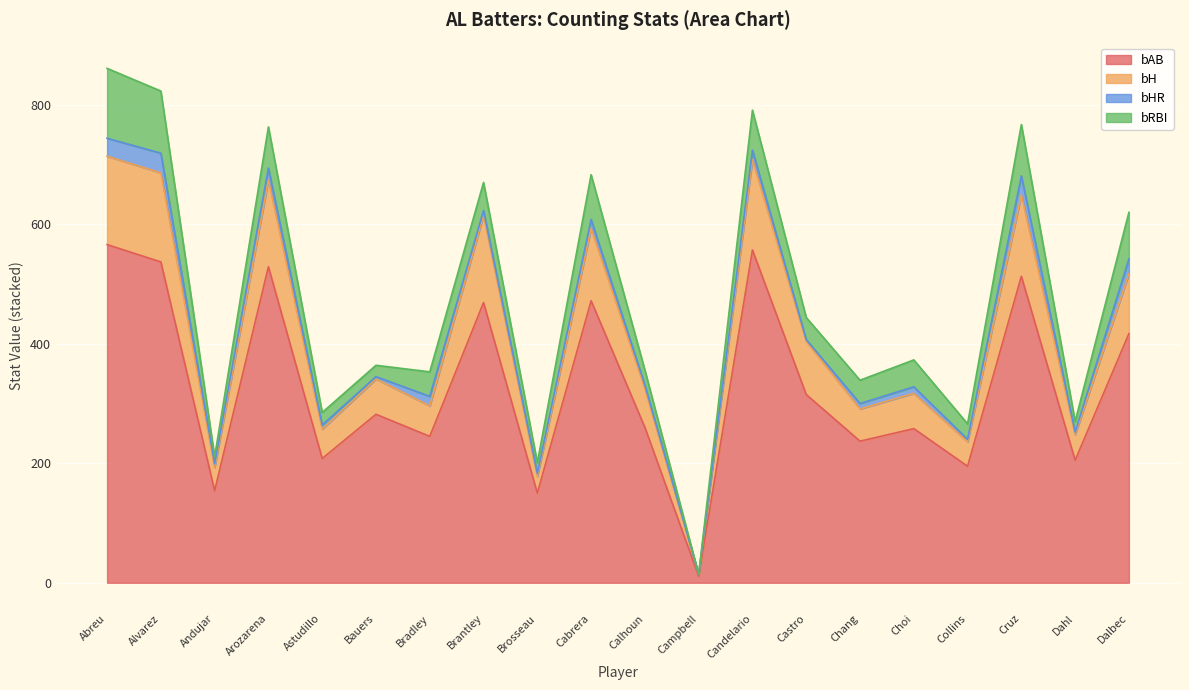

True or false: bAB and bH cross at least once.

False